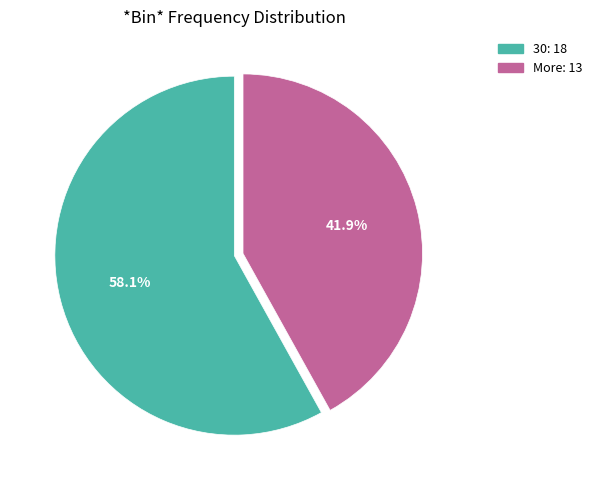

Rank the categories by value from lowest to highest.

More, 30